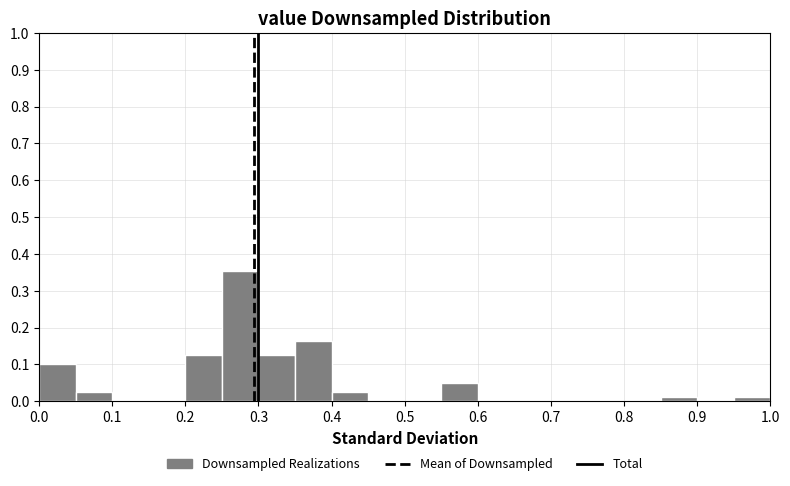

Reading left to right, list every bar in this chart as the range it spans on the x-axis followed by its height. The values are not printed on the chart, so give them approximately, as read against the axis.

0.00 to 0.05: 0.10
0.05 to 0.10: 0.03
0.10 to 0.15: 0
0.15 to 0.20: 0
0.20 to 0.25: 0.13
0.25 to 0.30: 0.35
0.30 to 0.35: 0.13
0.35 to 0.40: 0.16
0.40 to 0.45: 0.03
0.45 to 0.50: 0
0.50 to 0.55: 0
0.55 to 0.60: 0.05
0.60 to 0.65: 0
0.65 to 0.70: 0
0.70 to 0.75: 0
0.75 to 0.80: 0
0.80 to 0.85: 0
0.85 to 0.90: 0.01
0.90 to 0.95: 0
0.95 to 1.00: 0.01